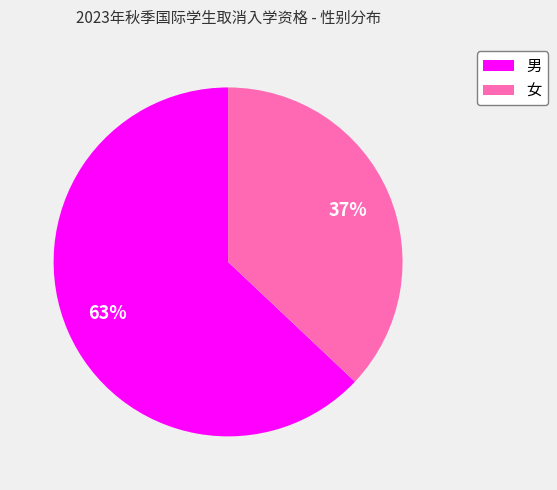

To the nearest percent, what portion does 女 represent?

37%